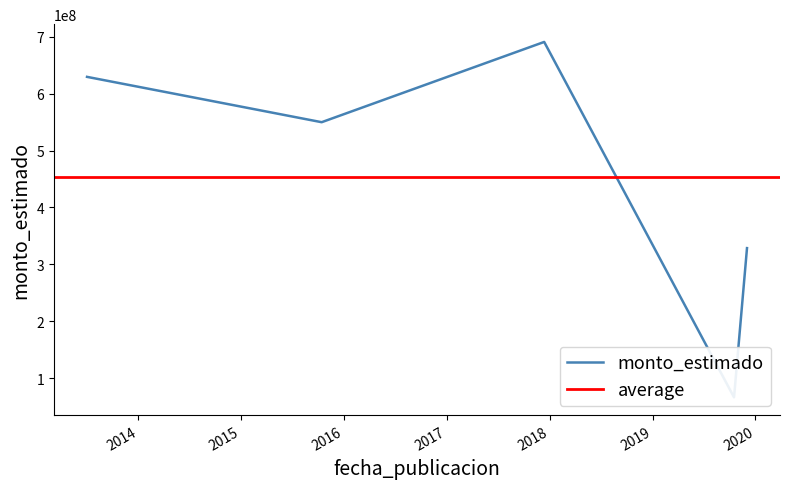

What is the difference between the values at 2019-12-02 and 2017-12-12?

362700000